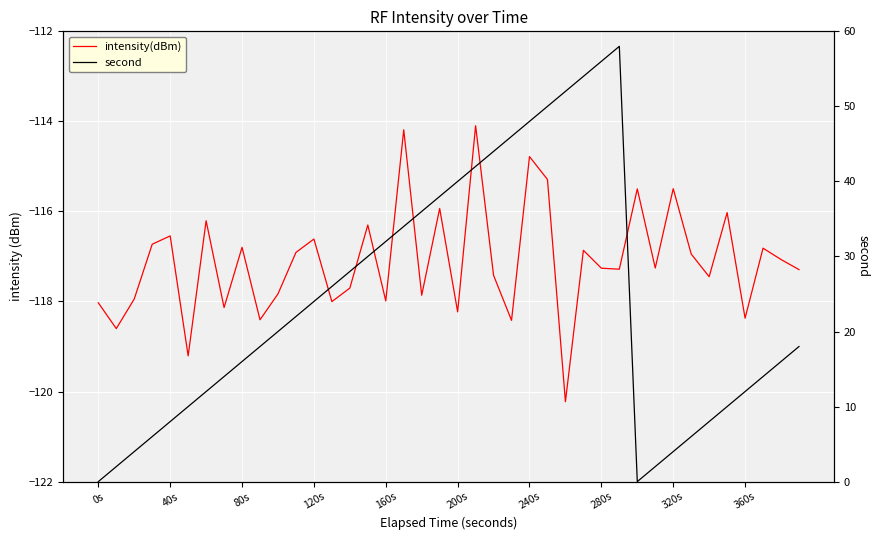

How many interior local valleys does the second series have?

1